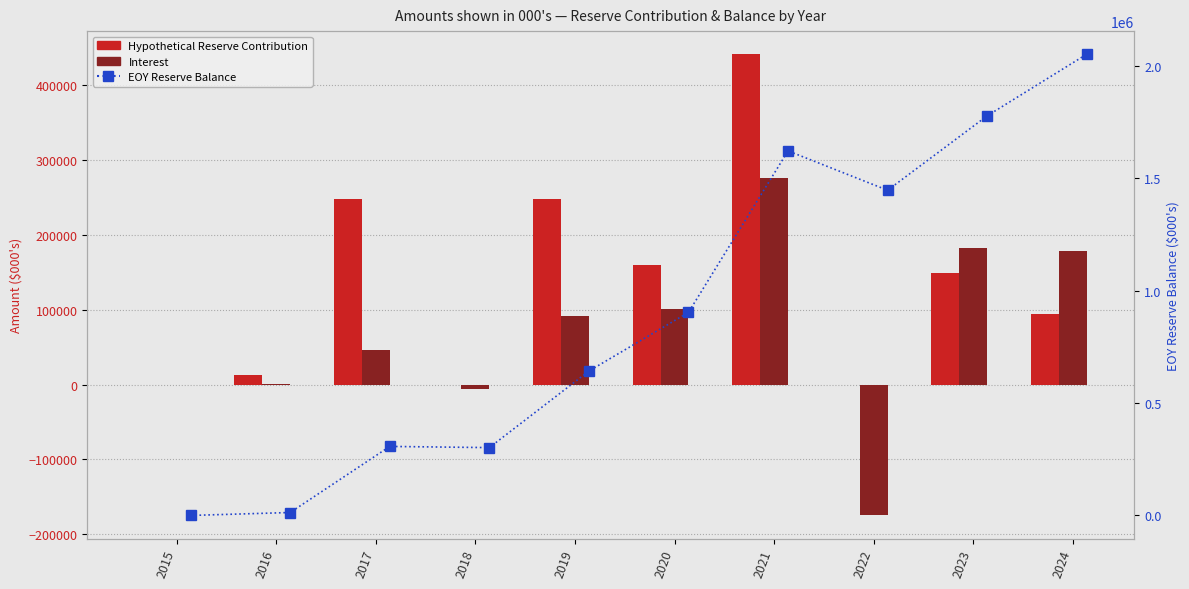

What are all the series names shown in the legend?

Hypothetical Reserve Contribution, Interest, EOY Reserve Balance